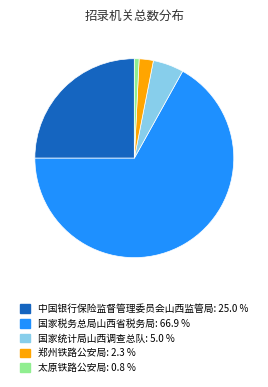

Which category has the biggest portion of the pie?

国家税务总局山西省税务局